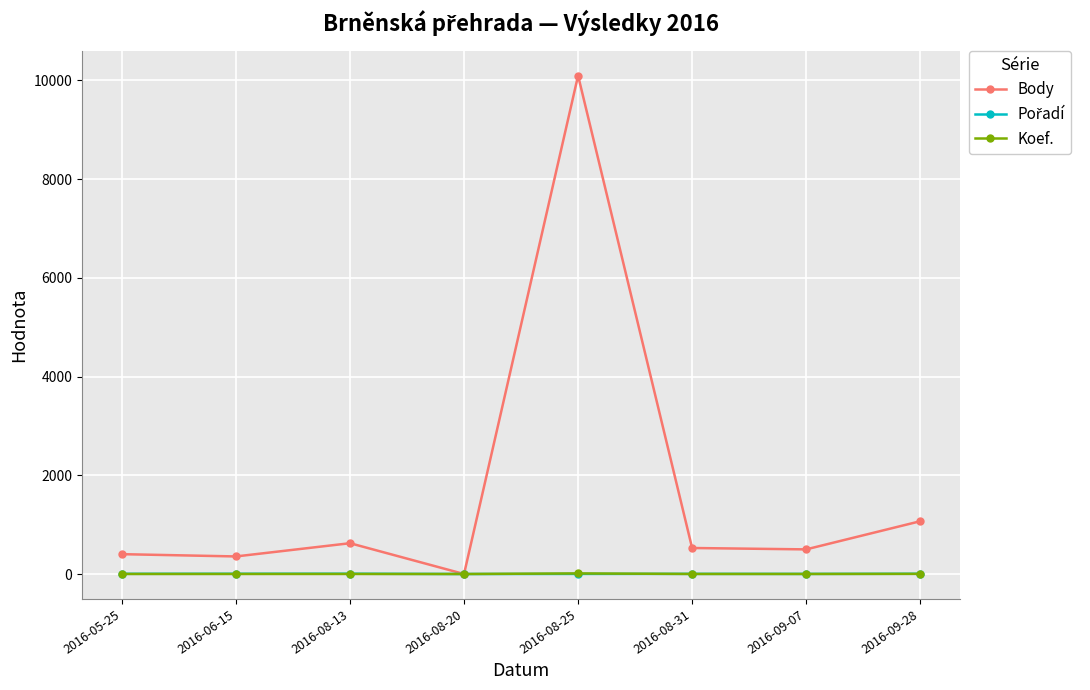

What is the difference between the second highest and second lowest values in the Body series?

713